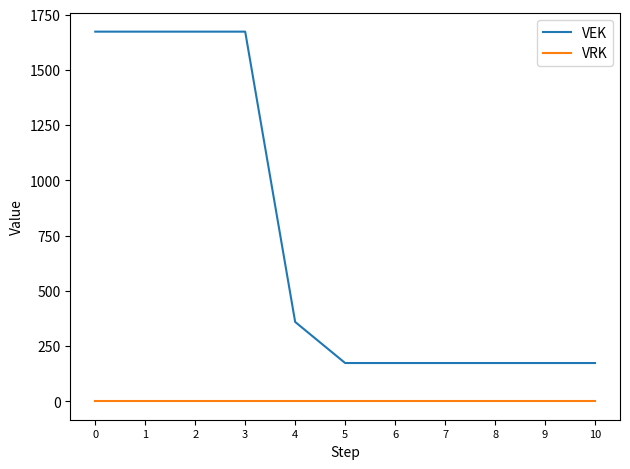

Is it true that VEK equals 263 at 9?

False